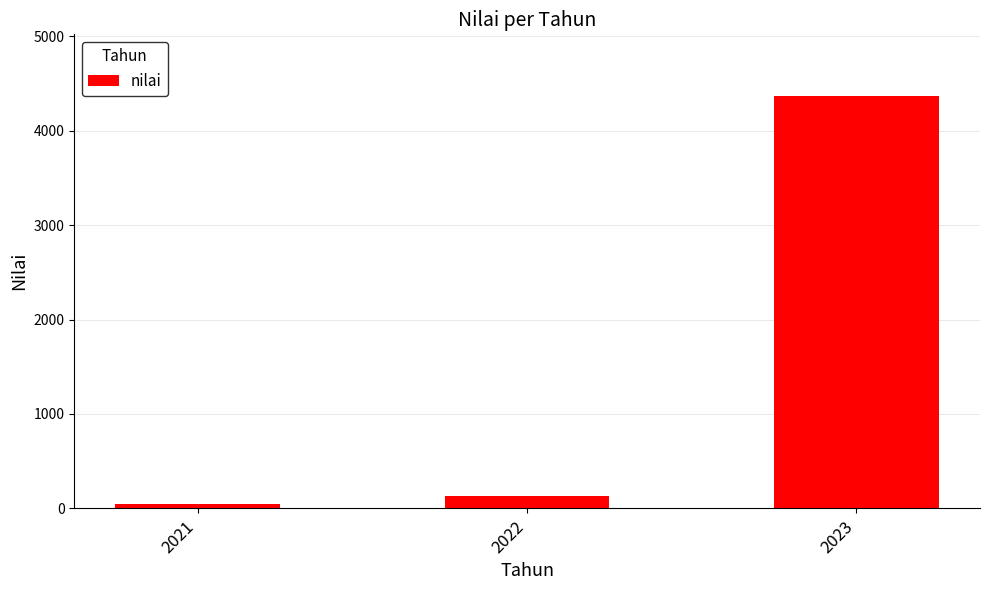

Reading left to right, list all the values displayed in this chart.

2021=50	2022=133	2023=4367